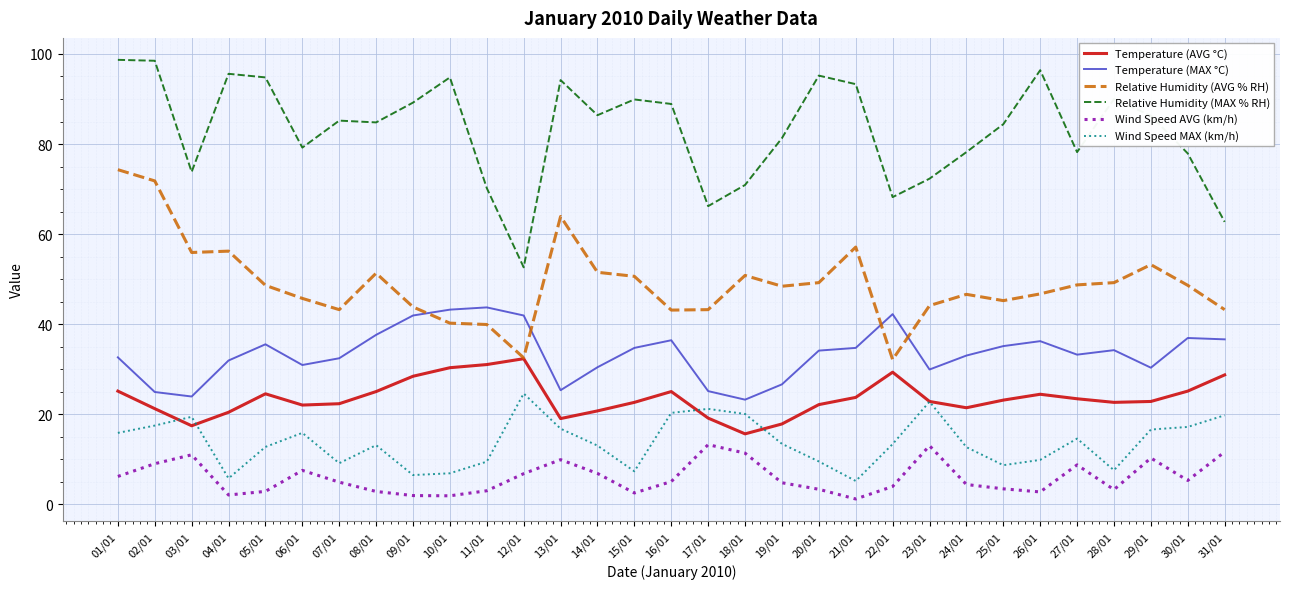

List the series in order of their peak value, lowest first.

Wind Speed AVG (km/h), Wind Speed MAX (km/h), Temperature (AVG °C), Temperature (MAX °C), Relative Humidity (AVG % RH), Relative Humidity (MAX % RH)